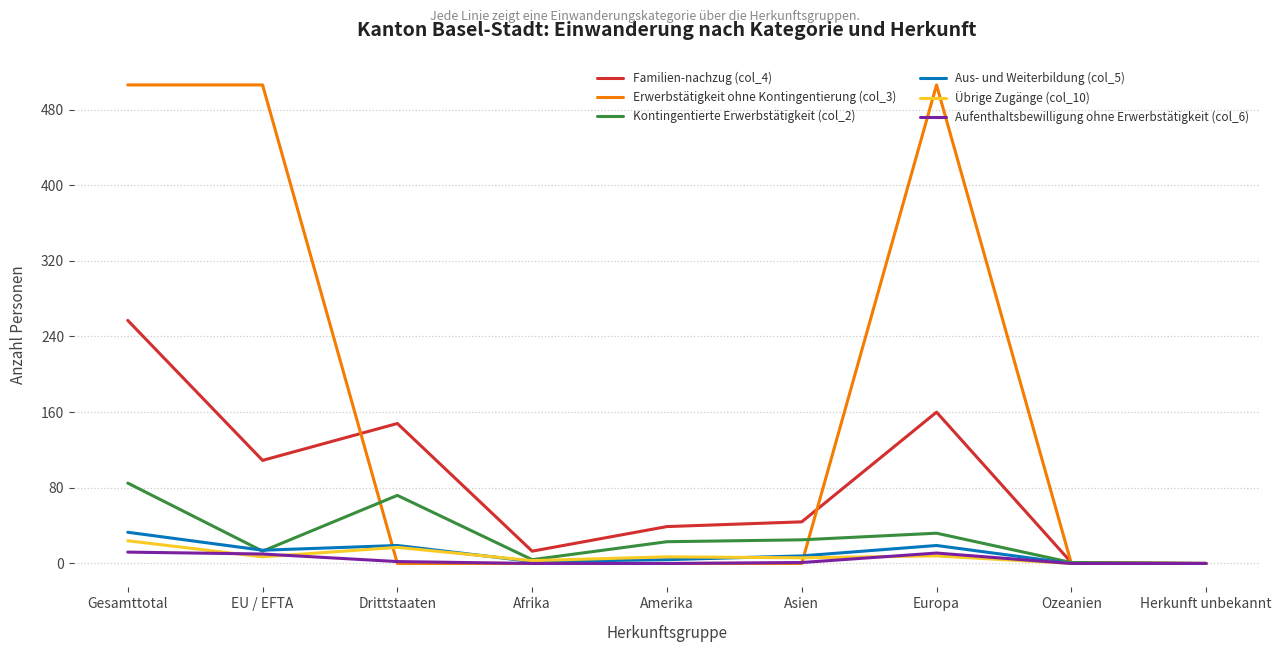

What are all the series names shown in the legend?

Familien-nachzug (col_4), Erwerbstätigkeit ohne Kontingentierung (col_3), Kontingentierte Erwerbstätigkeit (col_2), Aus- und Weiterbildung (col_5), Übrige Zugänge (col_10), Aufenthaltsbewilligung ohne Erwerbstätigkeit (col_6)